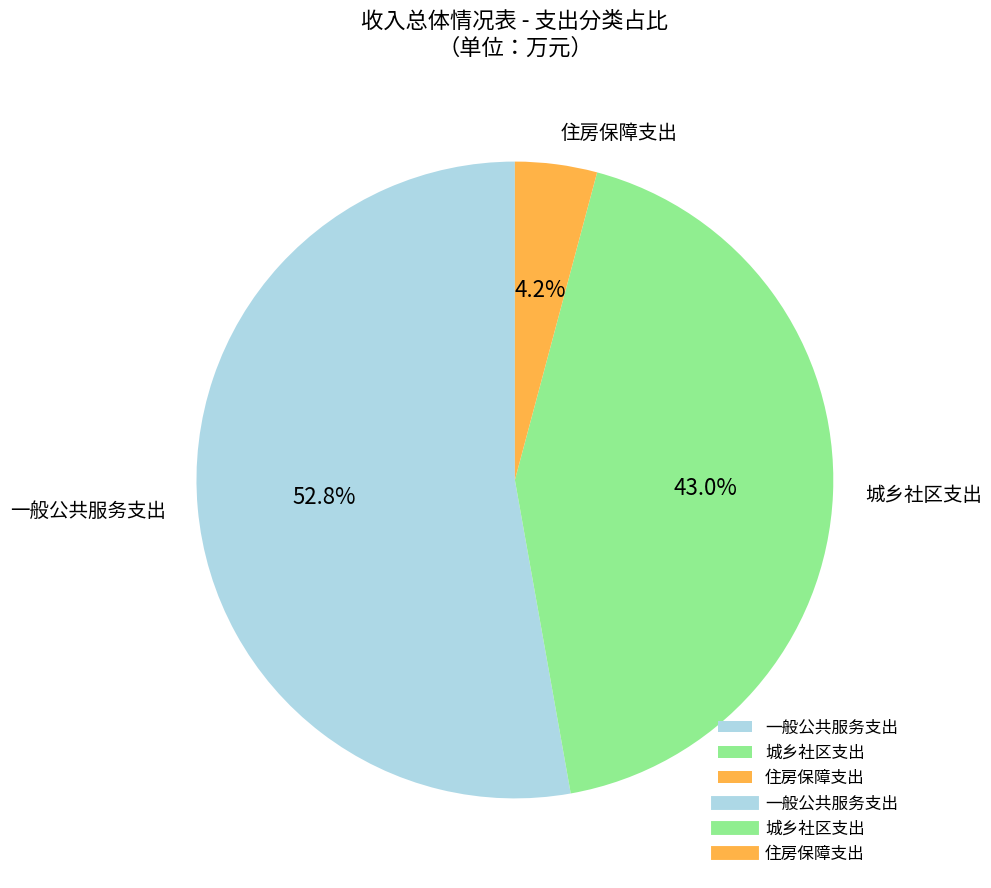

To the nearest percent, what percentage of the pie is 城乡社区支出?

43%